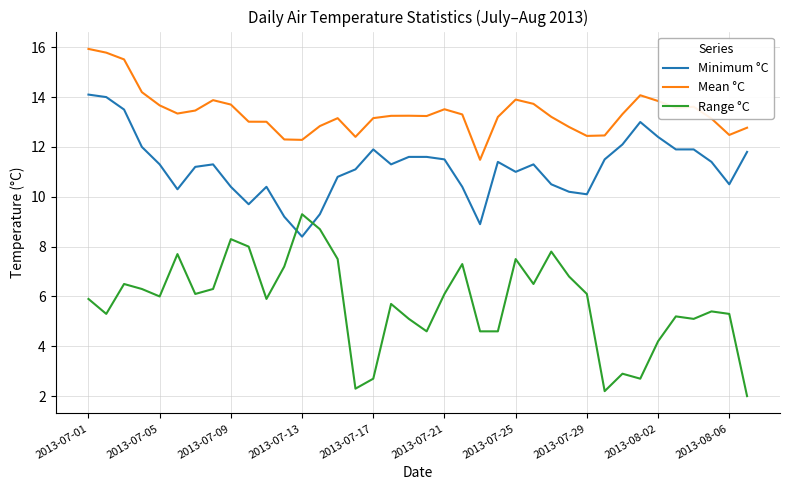

What is the highest value of the Range °C series?

9.3